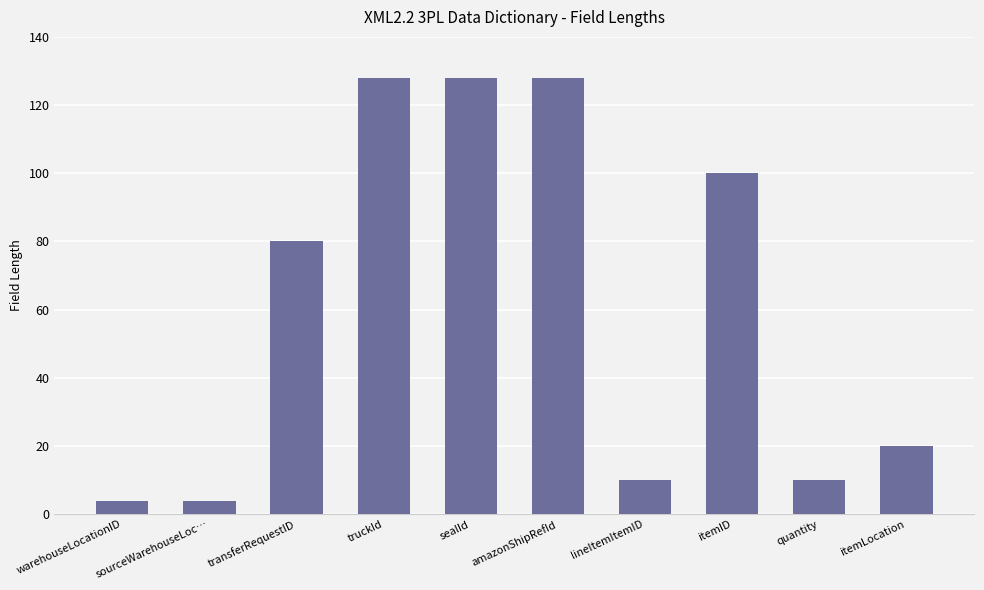

What is the label of the 10th bar from the right?

warehouseLocationID